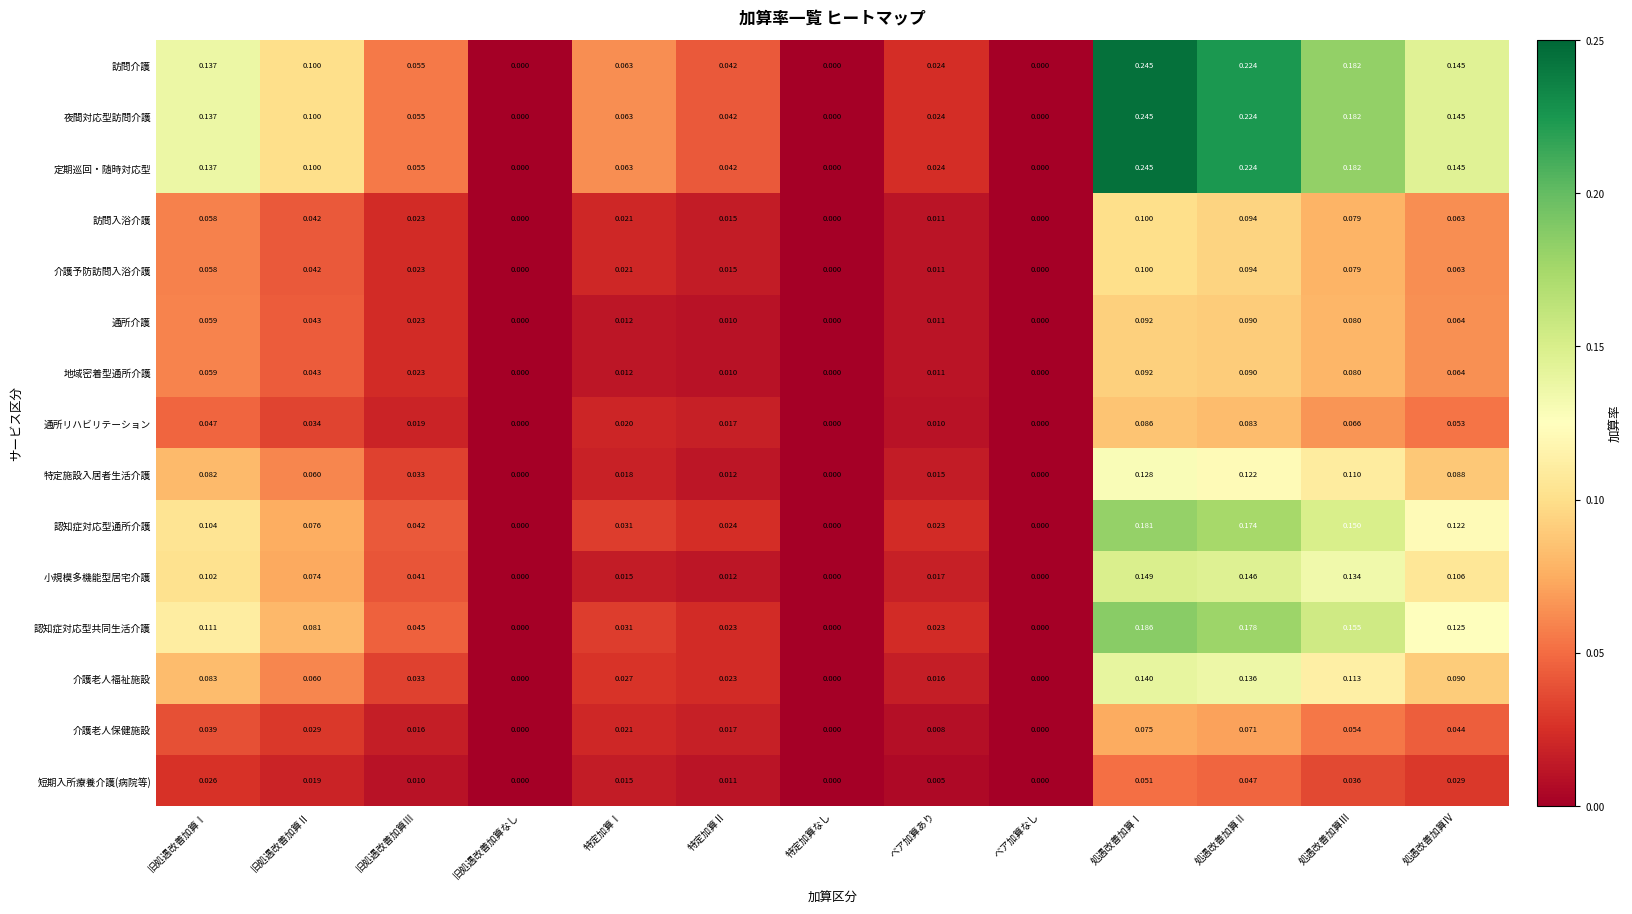

Which category has the highest value across all series?

処遇改善加算Ⅰ